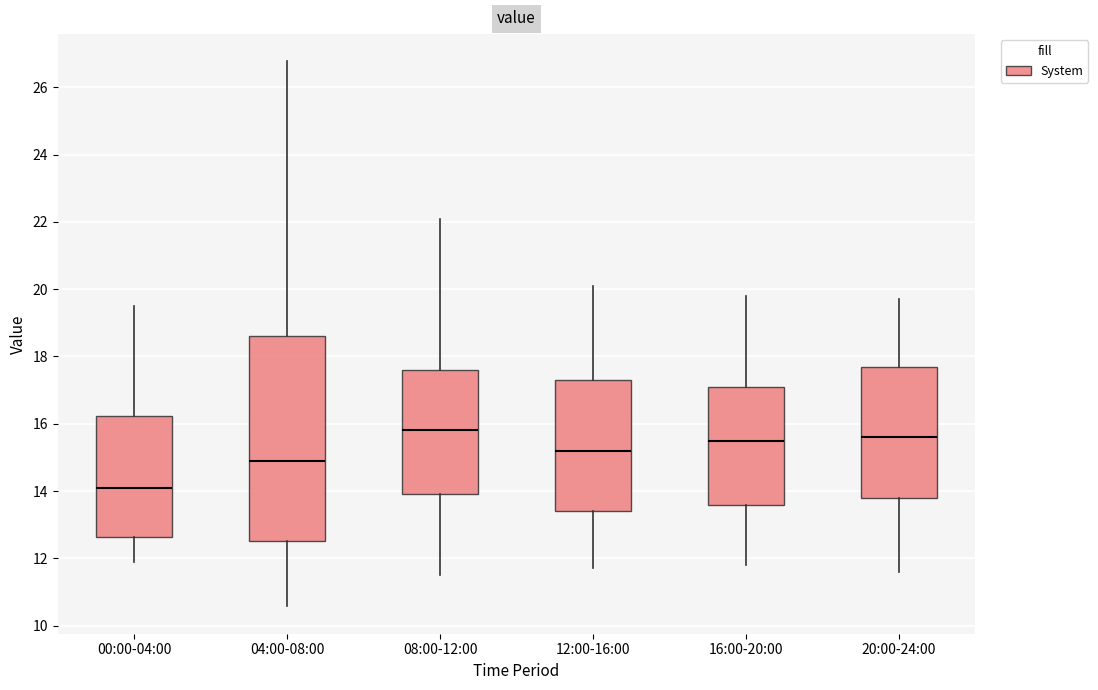

Which box's median line is the highest?

08:00-12:00